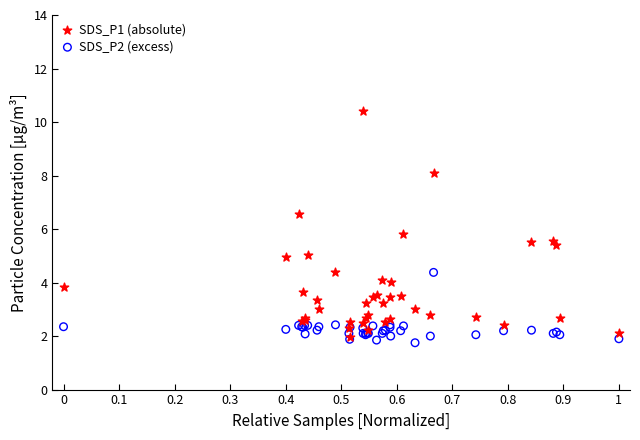

Across all series, what Y value is closest to 6?

5.8